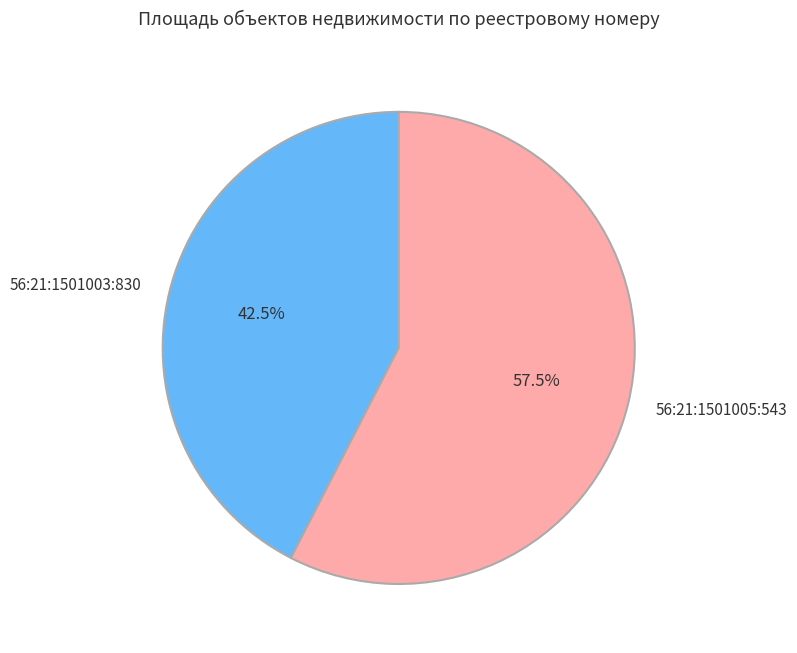

To the nearest percent, what is the difference between the 56:21:1501005:543 and 56:21:1501003:830 slice percentages?

15%